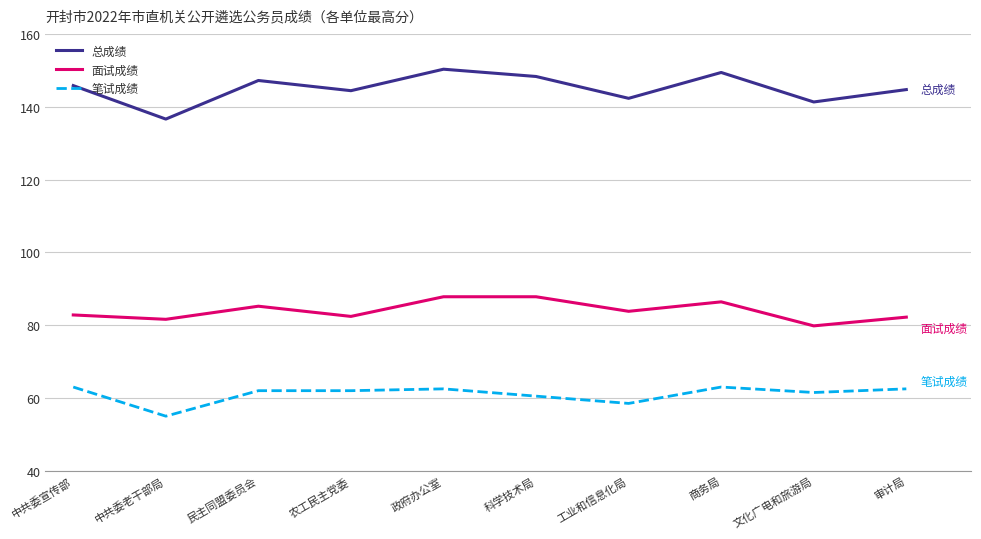

Which series has the widest spread of values?

总成绩